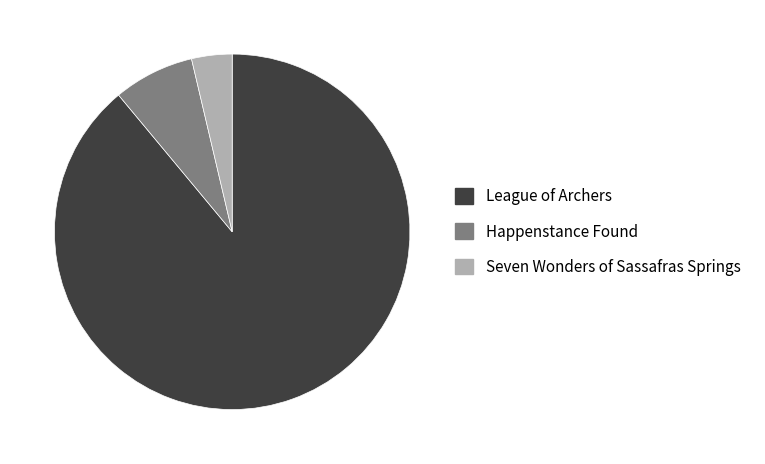

Is there a majority slice in this chart?

Yes